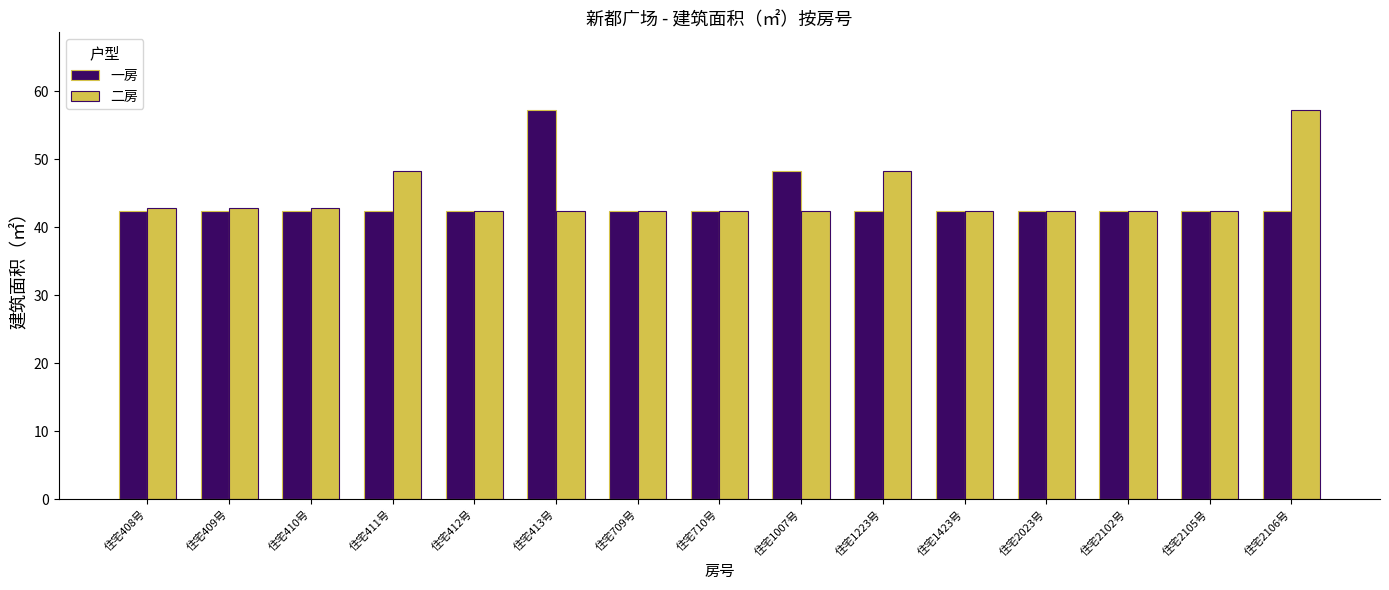

At how many categories does at least one series exceed 56?

2